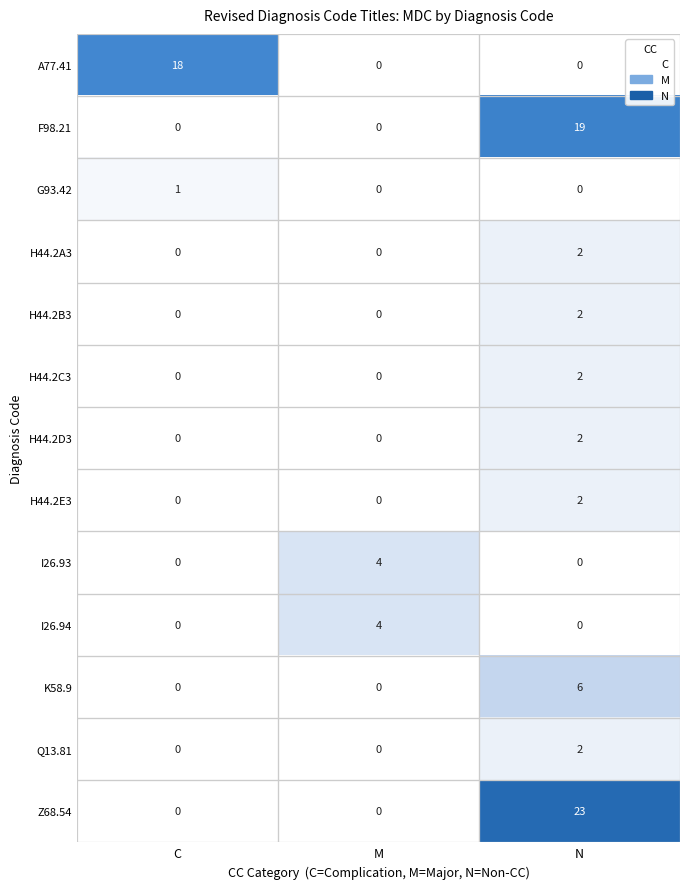

At which category is the sum across all series the highest?

N